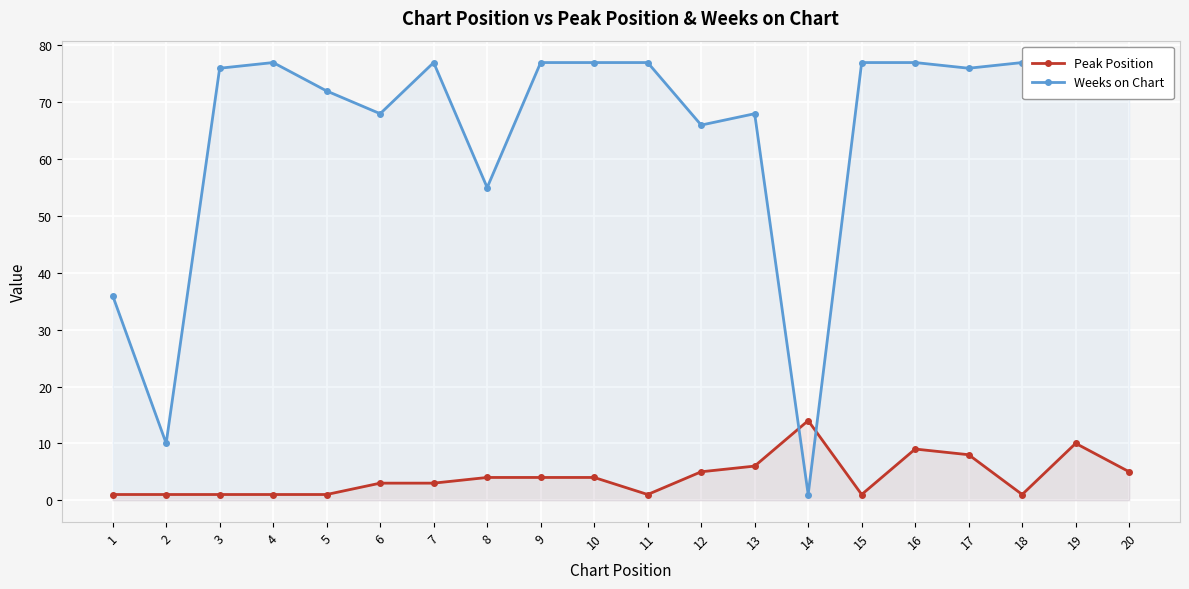

Which series has the largest total across all categories?

Weeks on Chart